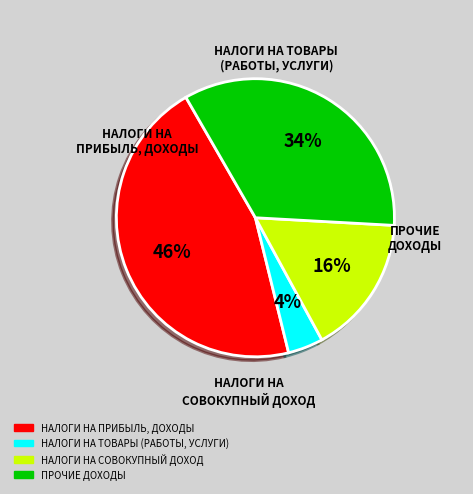

What is the largest slice in the pie chart?

НАЛОГИ НА ПРИБЫЛЬ, ДОХОДЫ